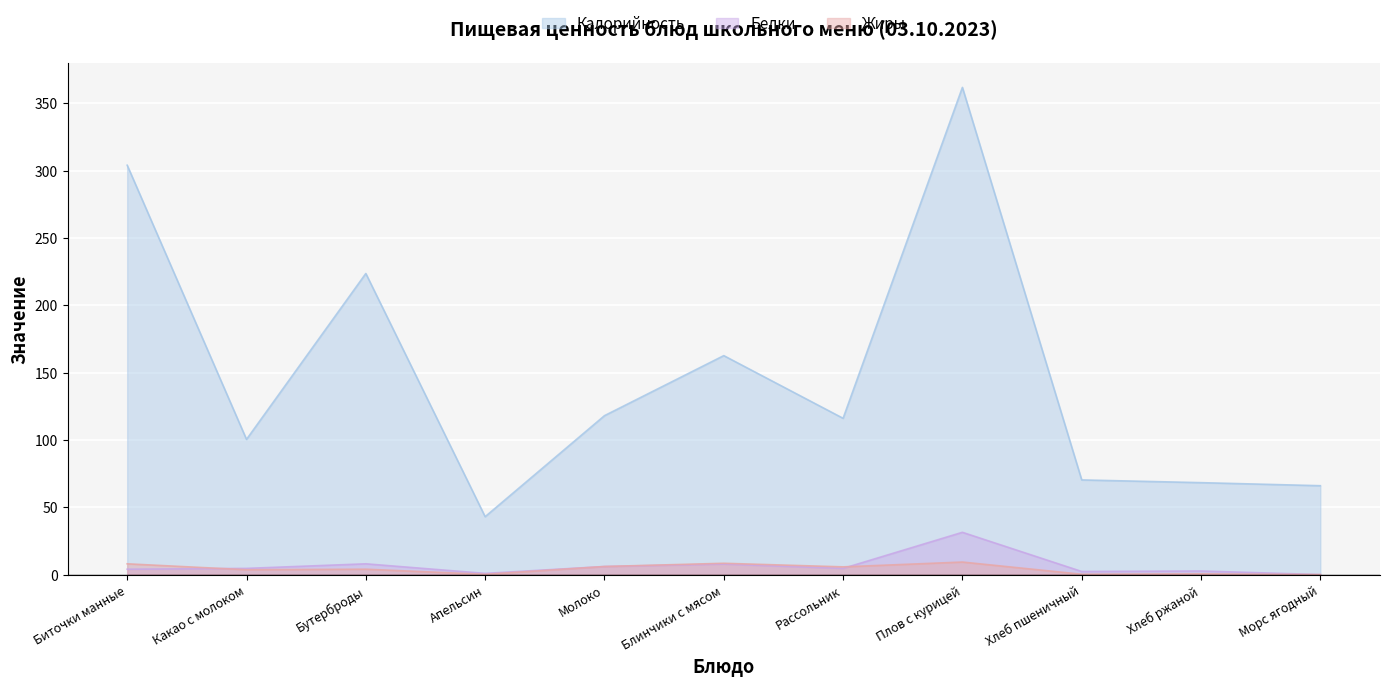

Which series has the largest range (max minus min)?

Калорийность